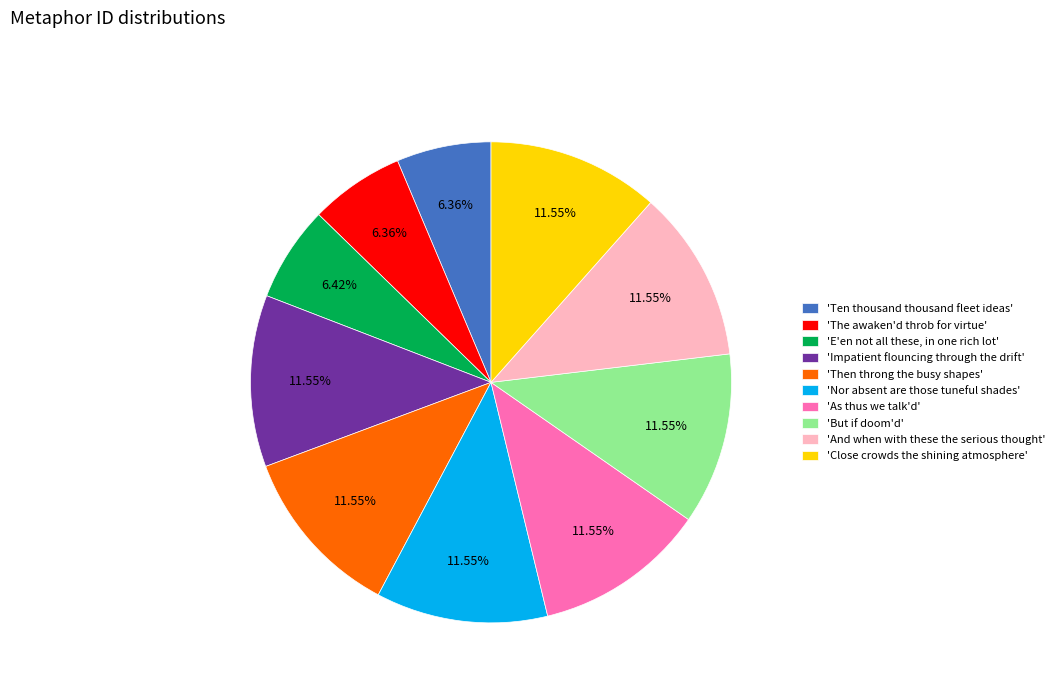

Combined, do 'Then throng the busy shapes' and 'And when with these the serious thought' account for over 50%?

No